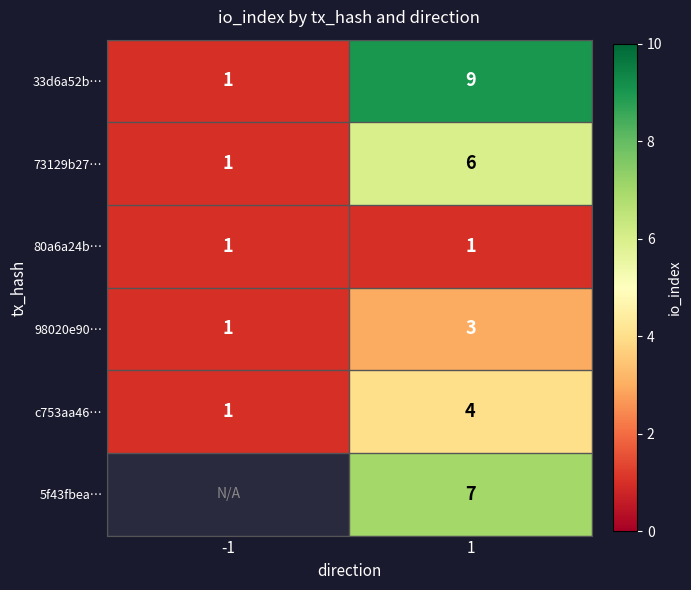

Rank the series at 1 from lowest to highest value.

80a6a24b…, 98020e90…, c753aa46…, 73129b27…, 5f43fbea…, 33d6a52b…